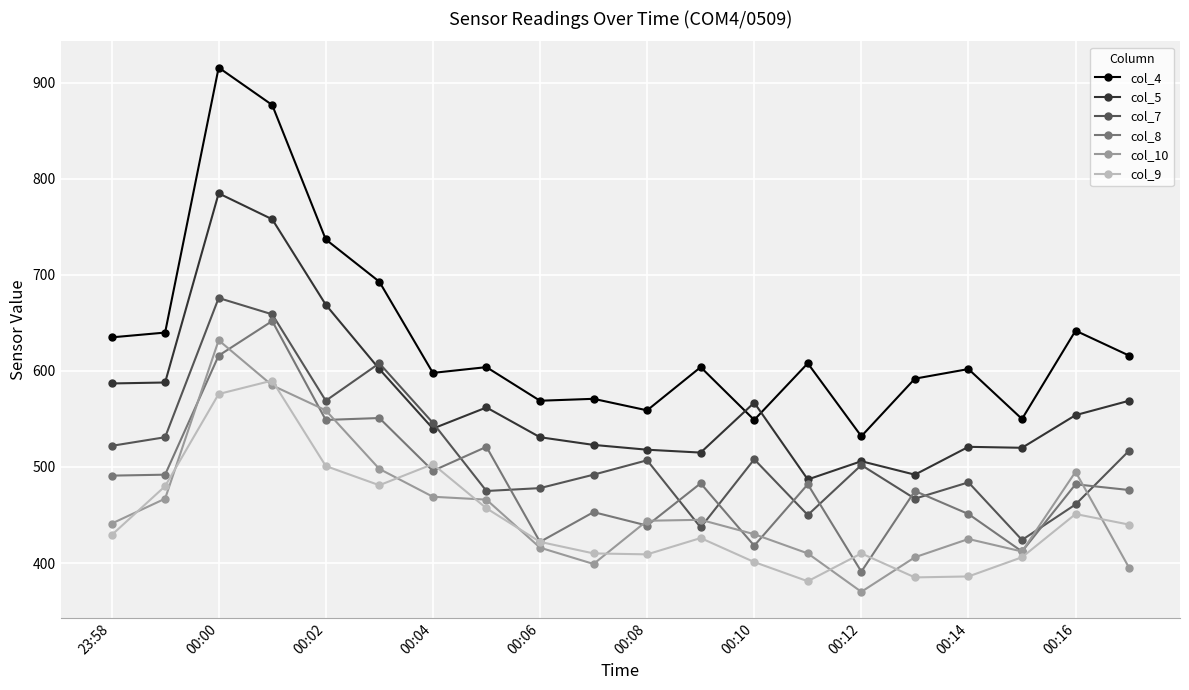

How many lines are shown in the chart?

6